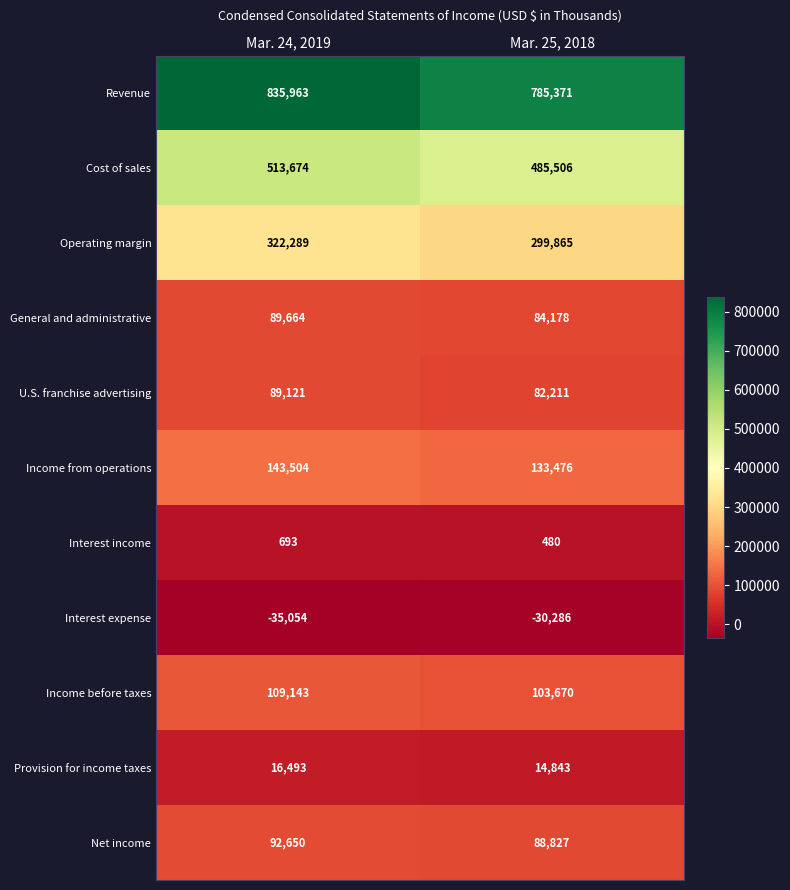

Which series has the largest range (max minus min)?

Revenue